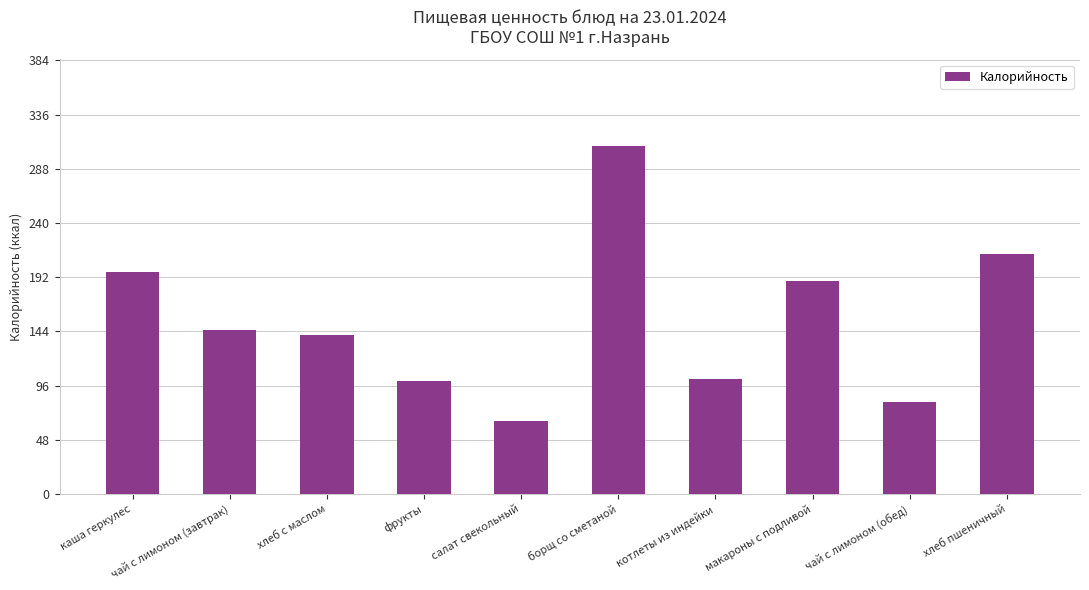

The value at макароны с подливой is 189.0. True or false?

True